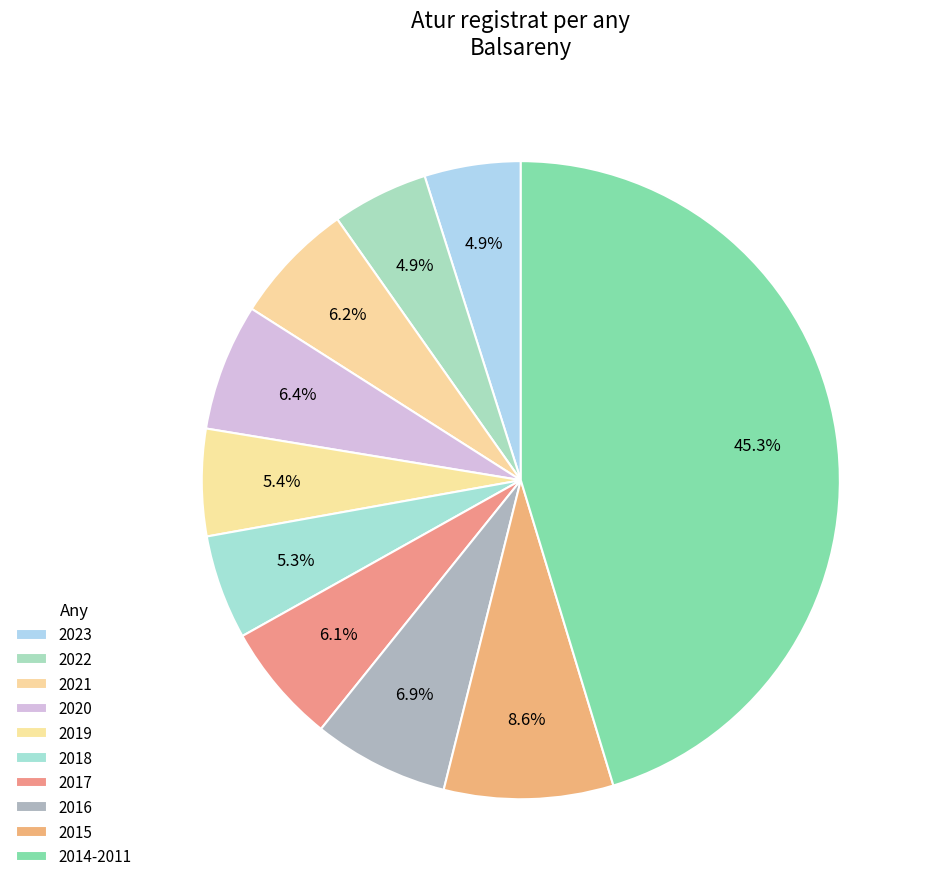

To the nearest percent, what portion does 2016 represent?

7%